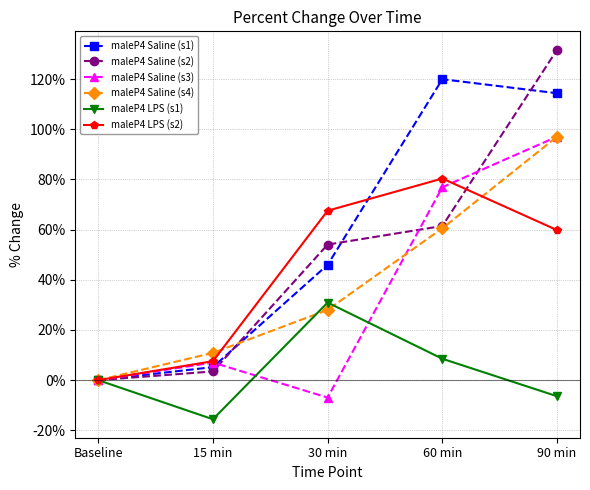

How many lines are shown in the chart?

6